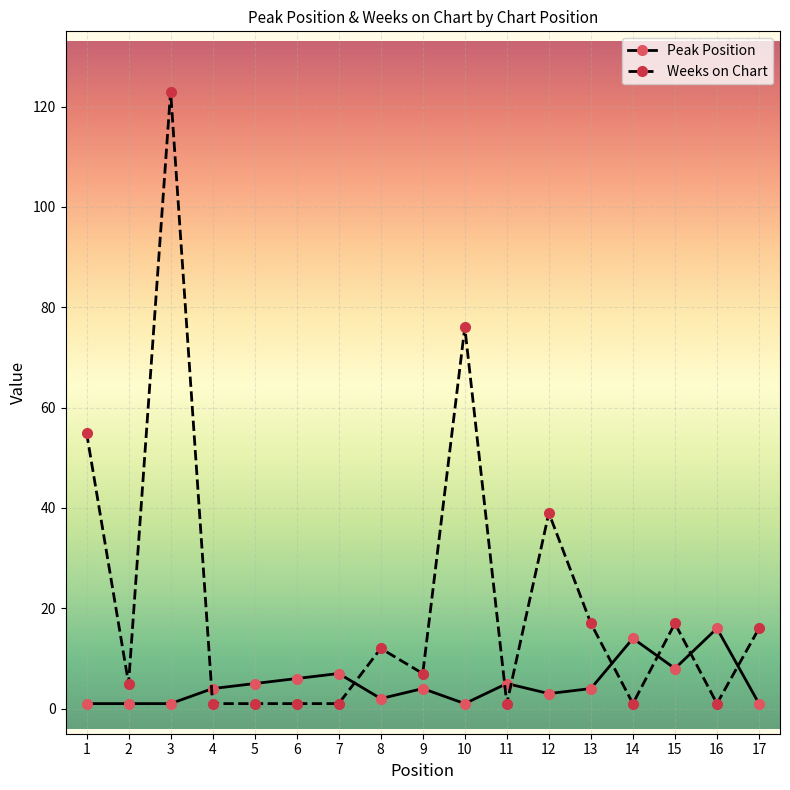

What is the total value across all series at 1?

56